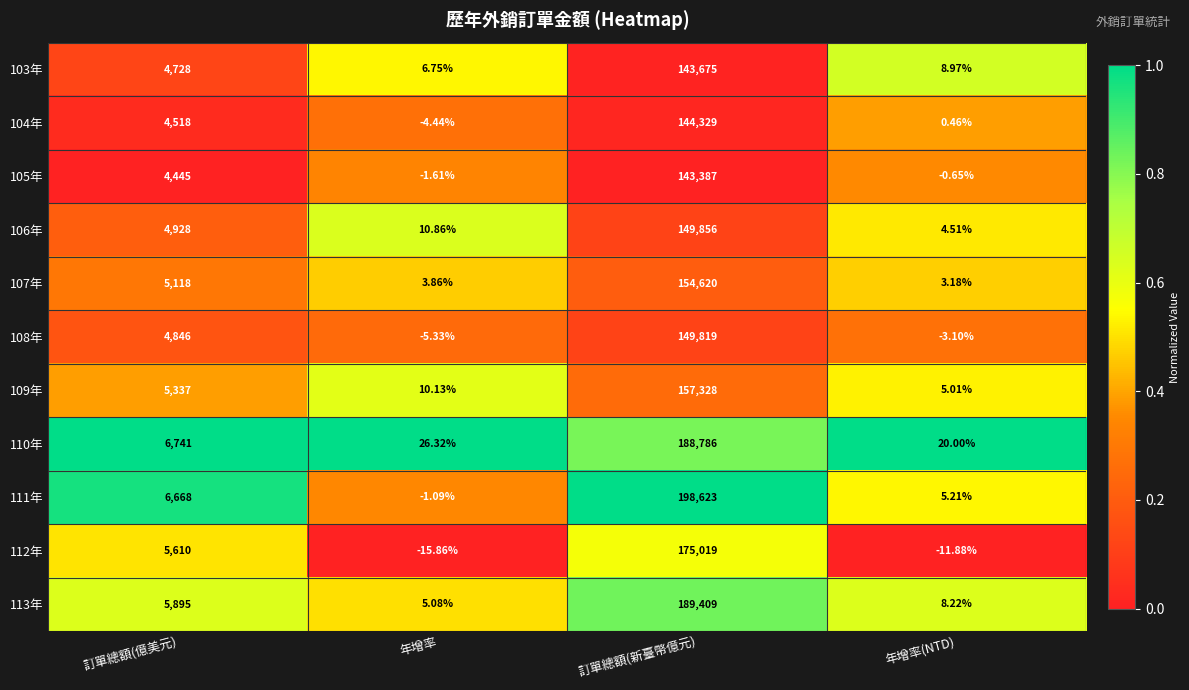

At which category does the chart reach its peak across all series?

訂單總額(新臺幣億元)